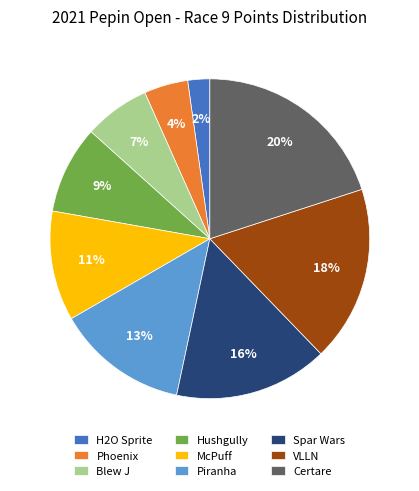

Approximately how many times larger is the value at Hushgully compared to Spar Wars?

0.6